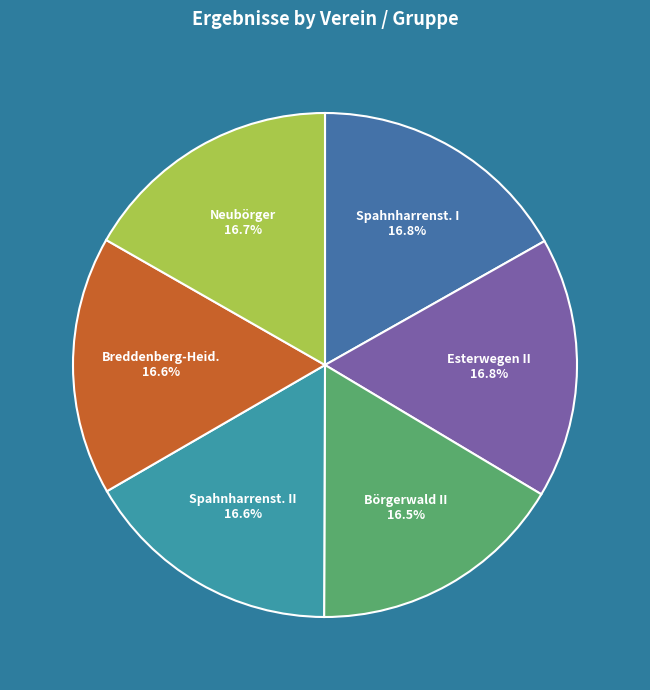

How many segments does this pie chart have?

6